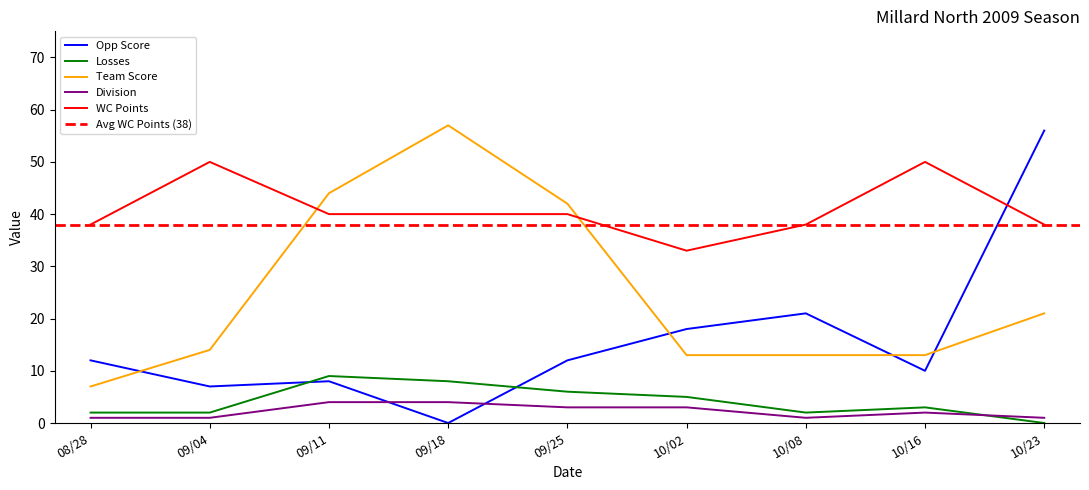

Which series has the largest range (max minus min)?

Opp Score